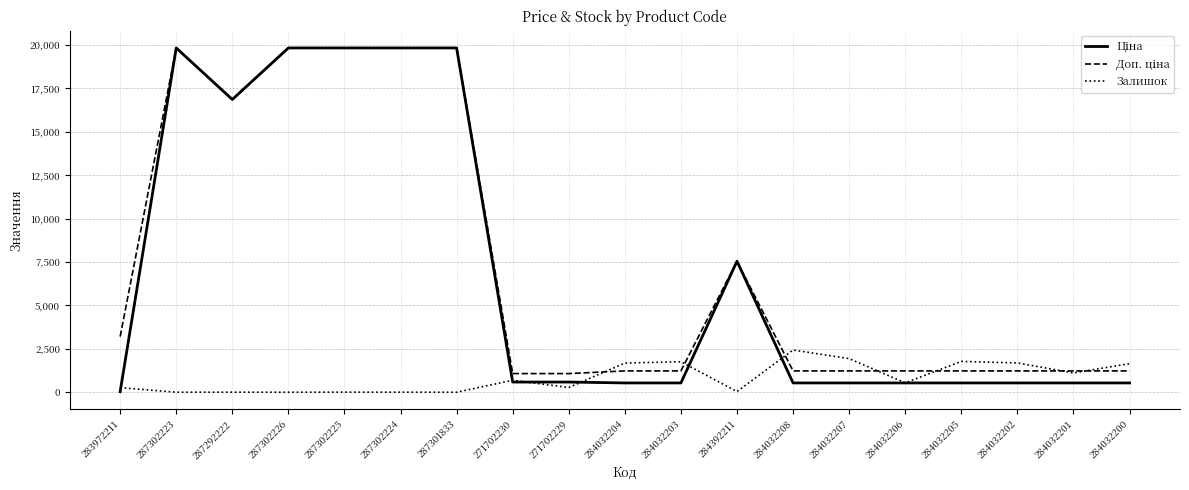

The Залишок series shows 1286.4 at 287301833. True or false?

False